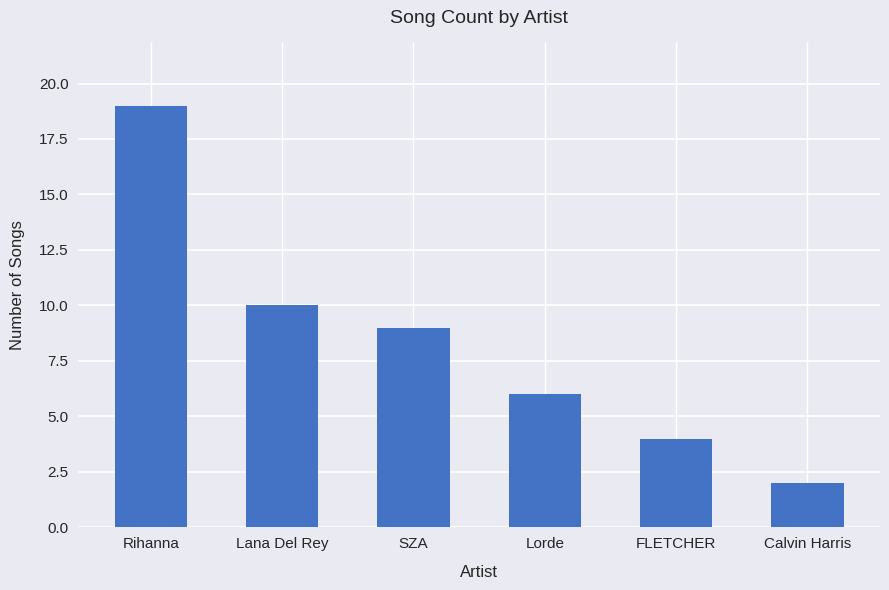

Between Calvin Harris and Lana Del Rey, which is larger?

Lana Del Rey